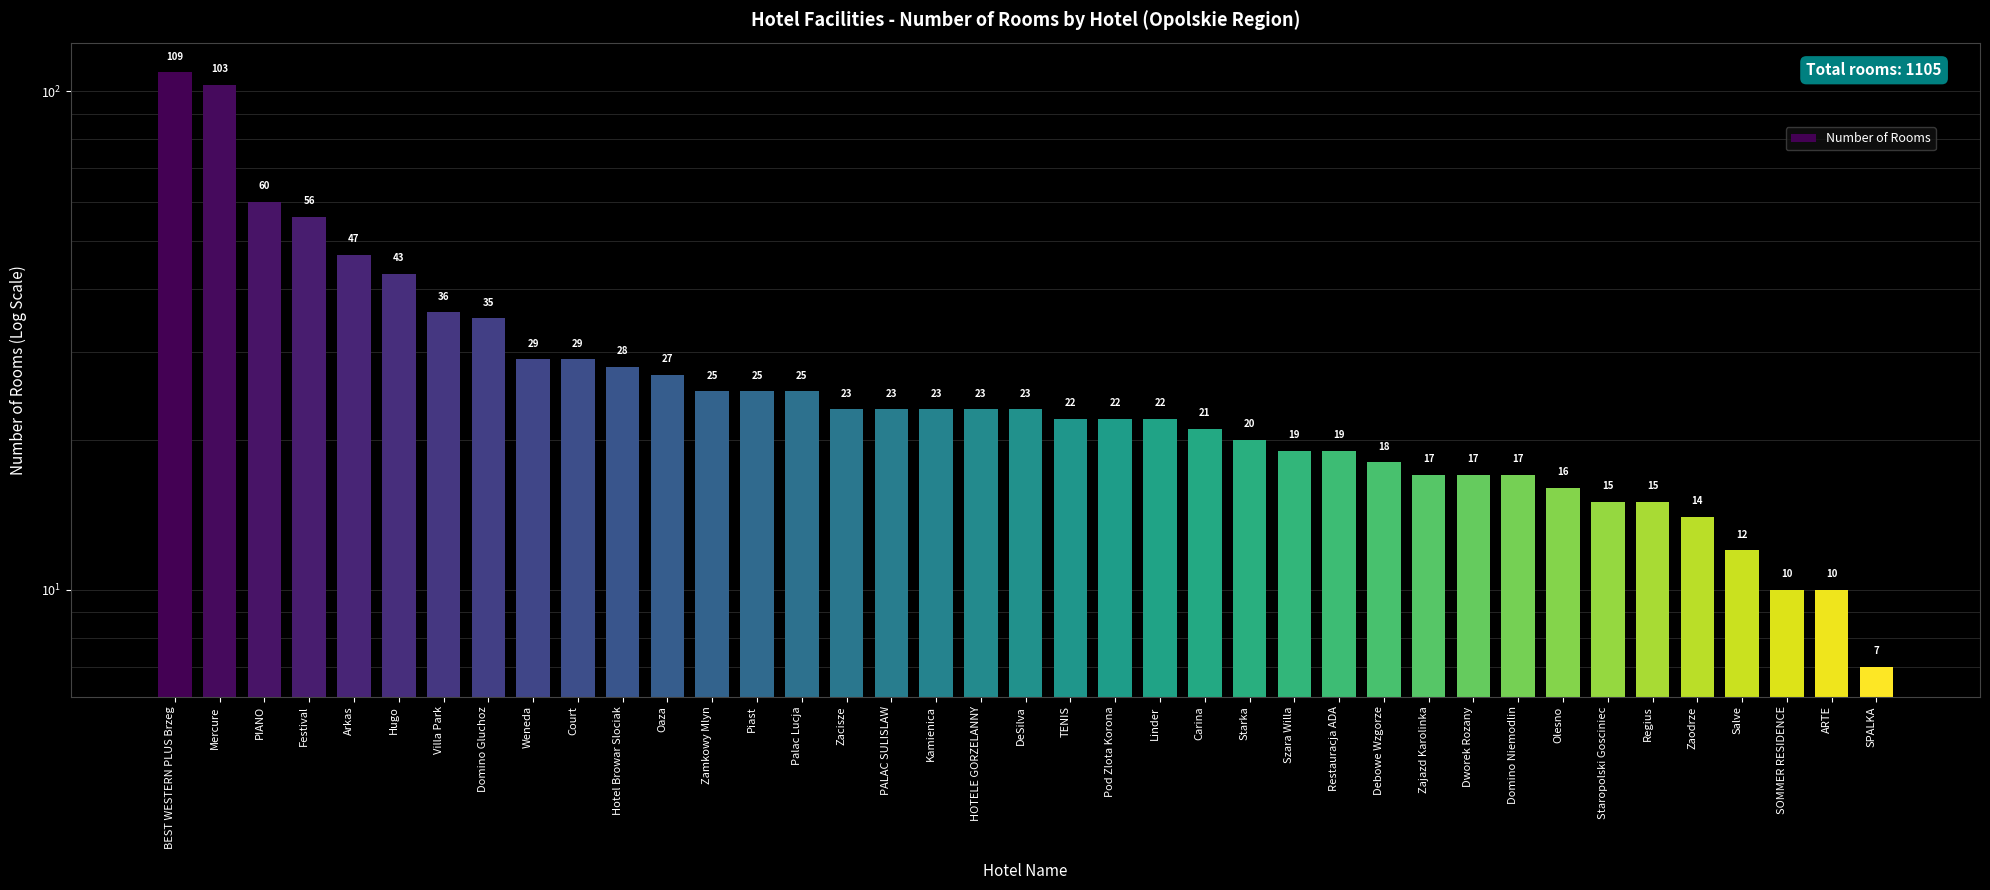

What is the difference between the values at Staropolski Gosciniec and Restauracja ADA?

4